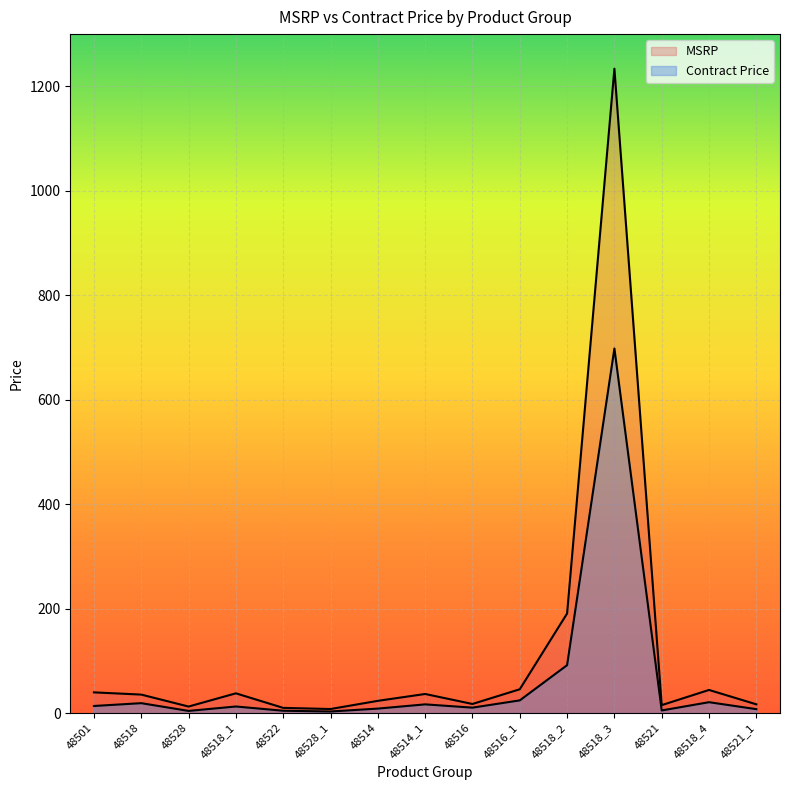

What is the minimum value shown in the chart?

3.0